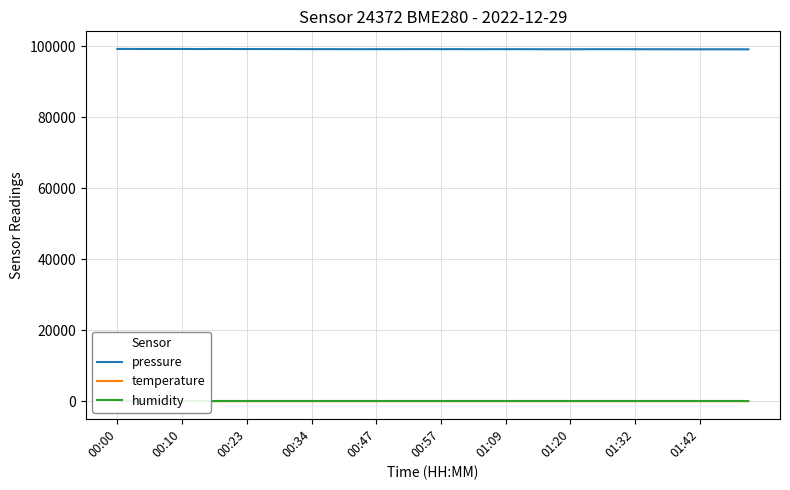

Is it true that temperature equals 9.2 at 01:09?

True